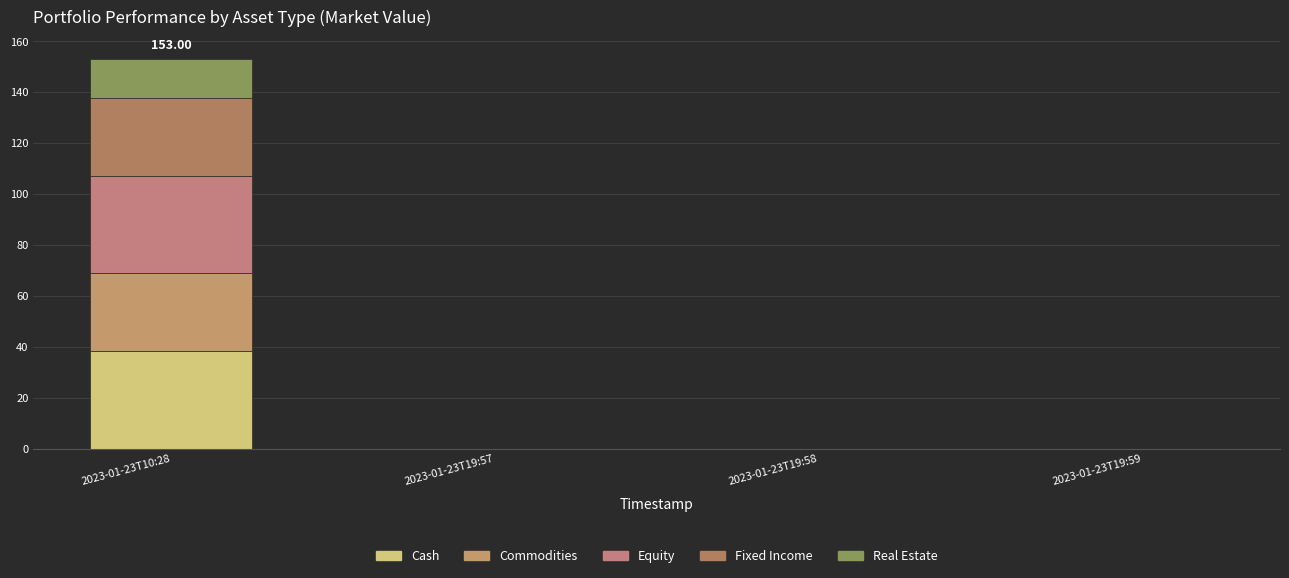

At which label is Real Estate closest to 7?

2023-01-23T19:57